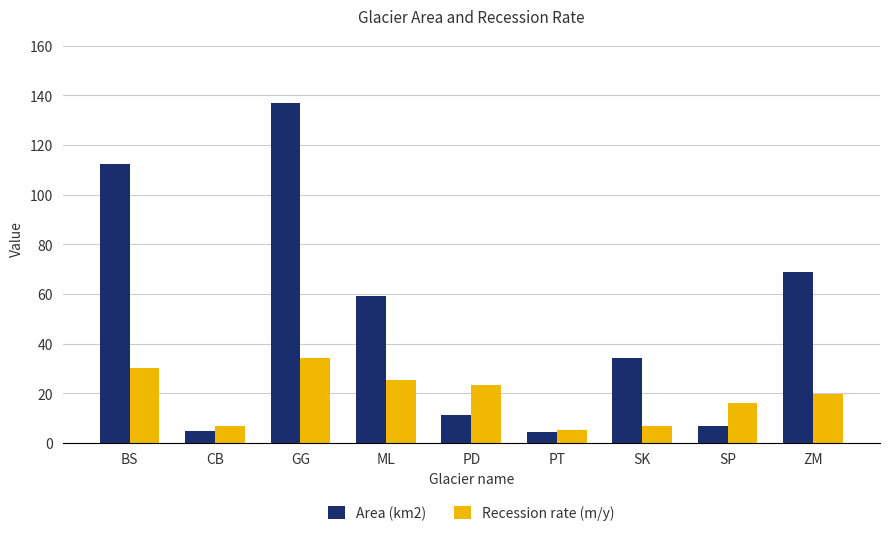

Rank the series at SK from lowest to highest value.

Recession rate (m/y), Area (km2)